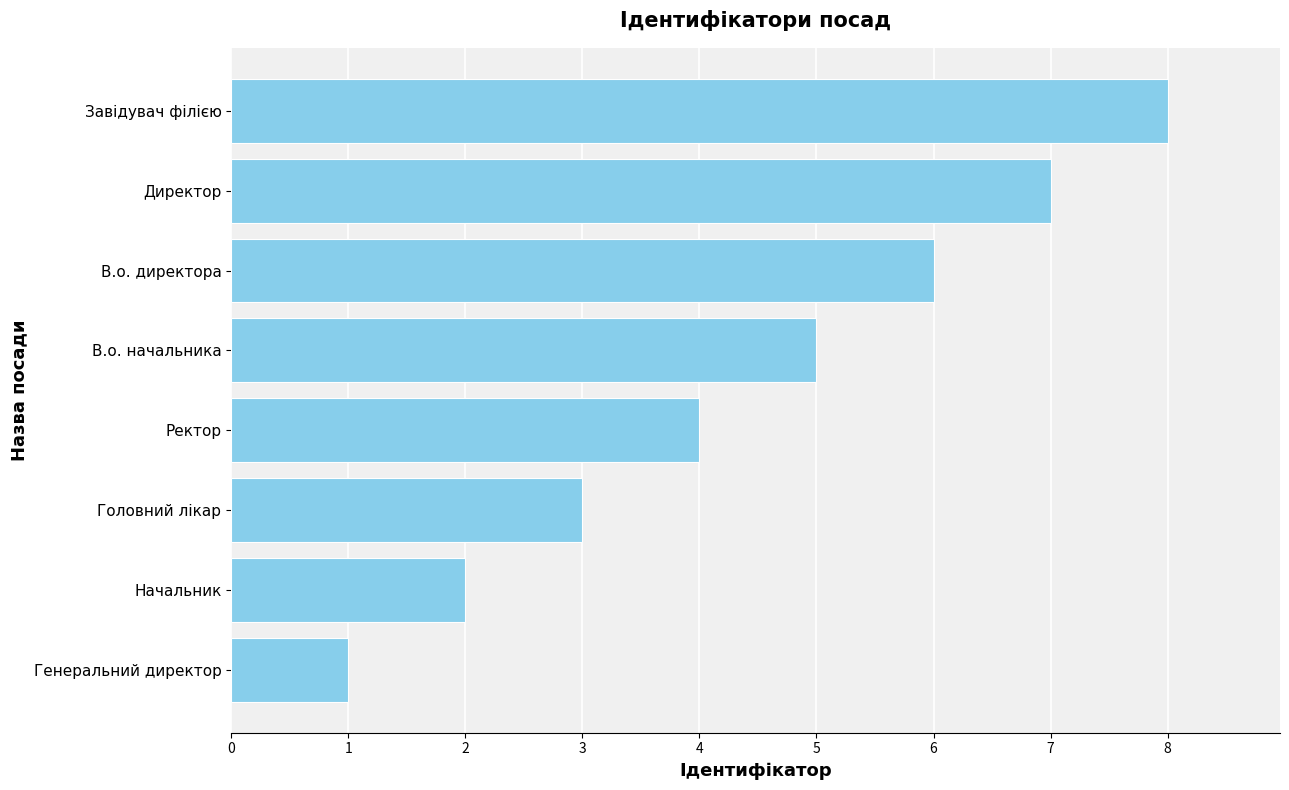

What position from the bottom is Генеральний директор?

1